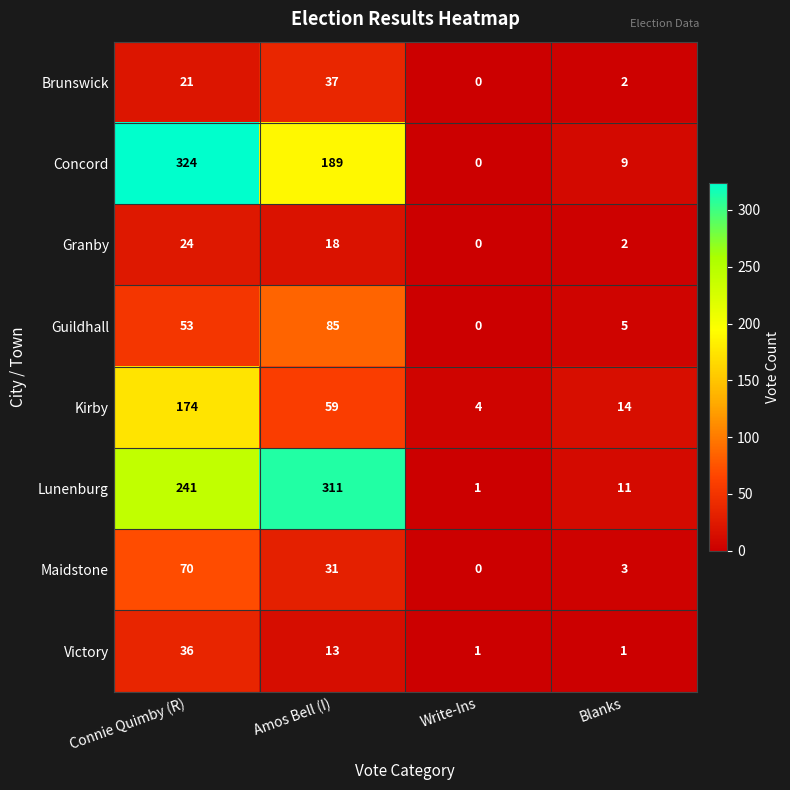

At how many categories does at least one series exceed 6?

3